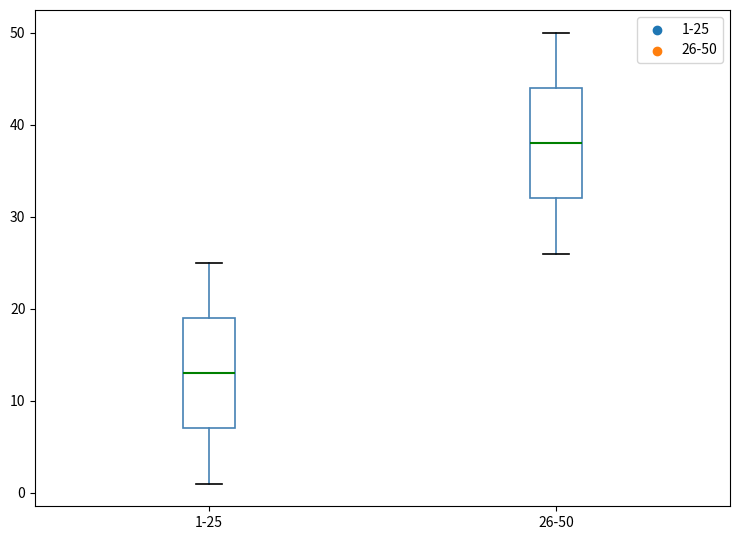

Reading left to right, transcribe this box plot: for each box, give where its median line is, the range the box spans, and where its two whiskers end, as read against the y-axis. The values are not printed on the chart, so give them approximately, as read against the axis.

1-25: median 13, box 7 to 19, whiskers 1 to 25
26-50: median 38, box 32 to 44, whiskers 26 to 50